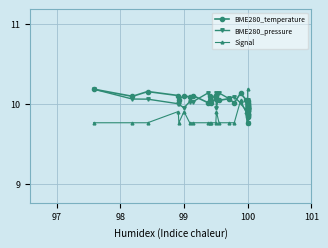

True or false: BME280_pressure has more than 2 points higher than both neighbors.

True